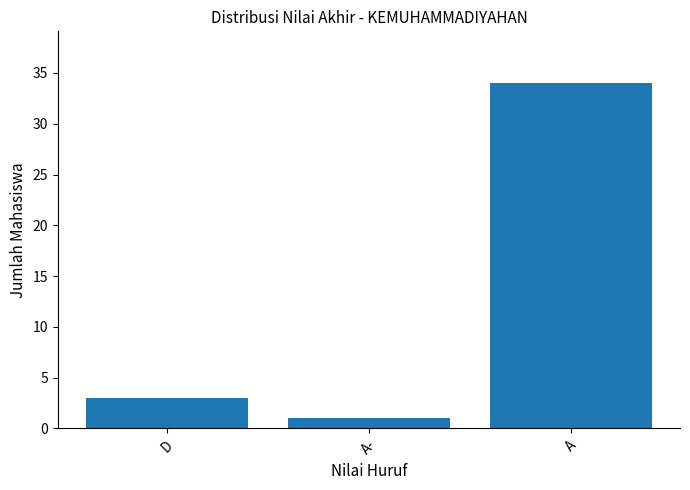

How many bars are there in total?

3